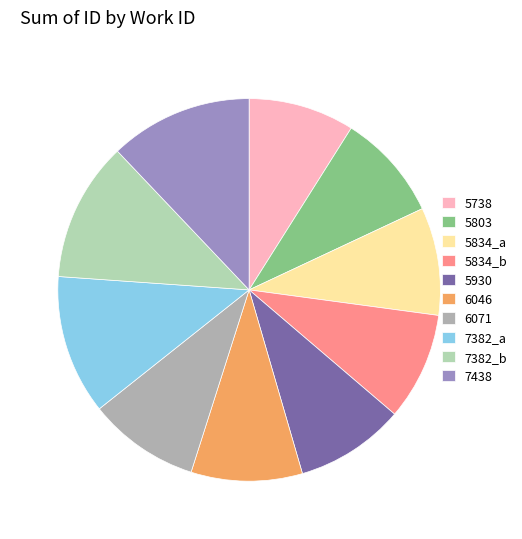

Between 5803 and 7382_a, which is larger?

7382_a